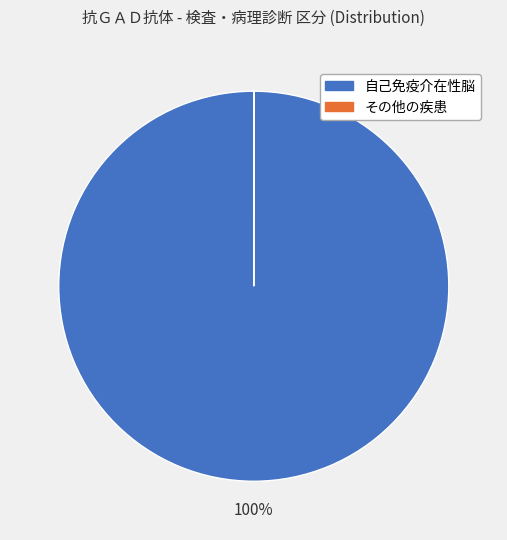

To the nearest percent, what is the average slice percentage?

50%